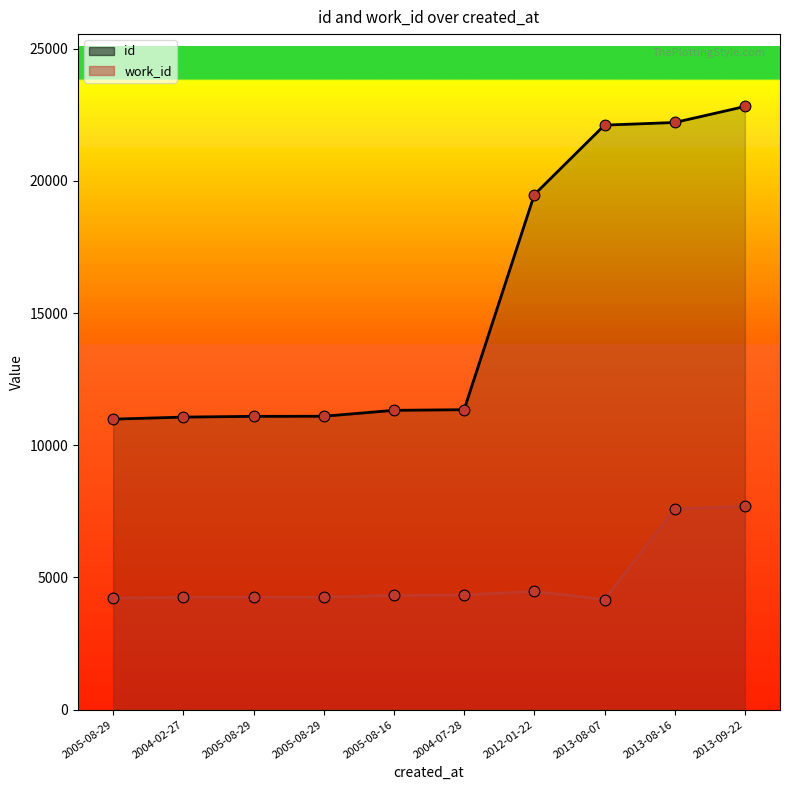

What is the total value across all series at 2005-08-29?

15207